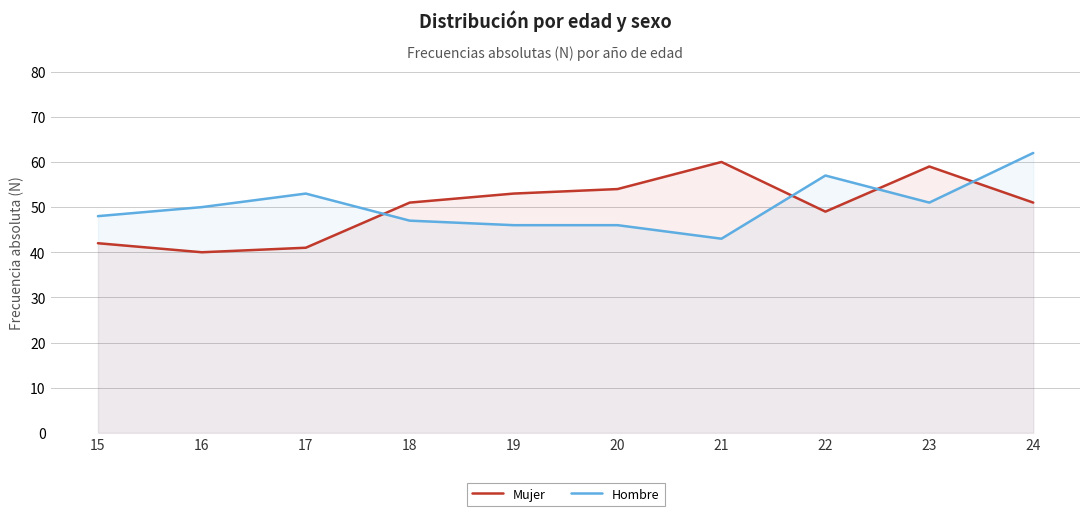

List the series in order of their peak value, highest first.

Hombre, Mujer